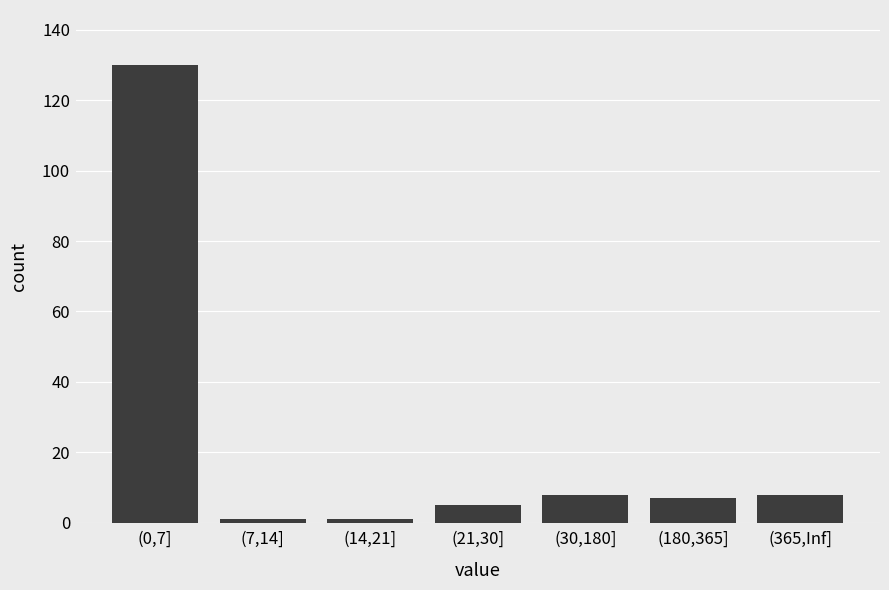

Reading left to right, transcribe all the data shown in this chart.

130	1	1	5	8	7	8